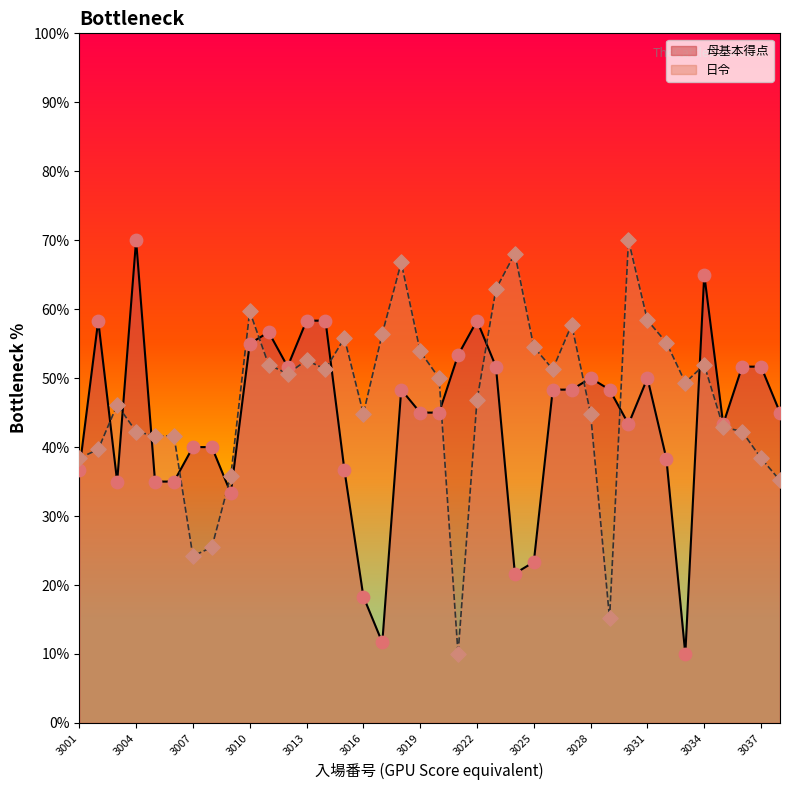

At which category is the sum across all series the highest?

3034